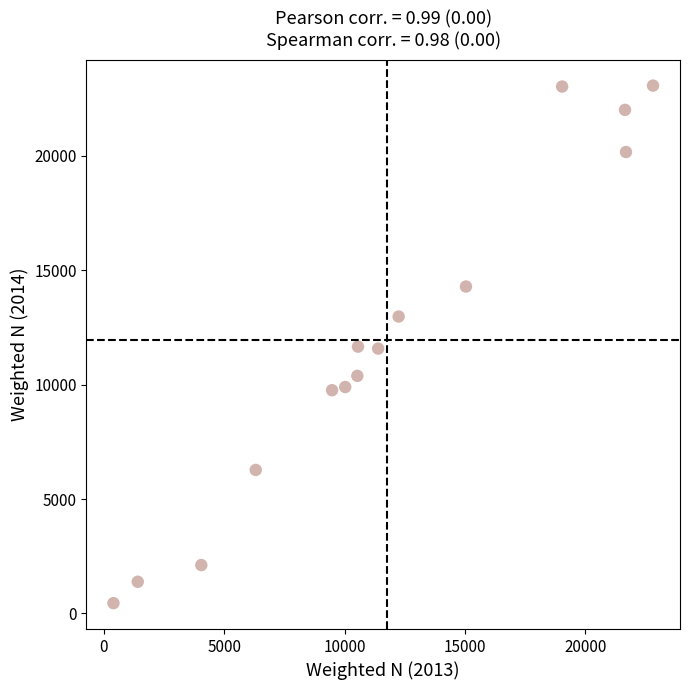

What is the range of X values (max minus min)?

22409